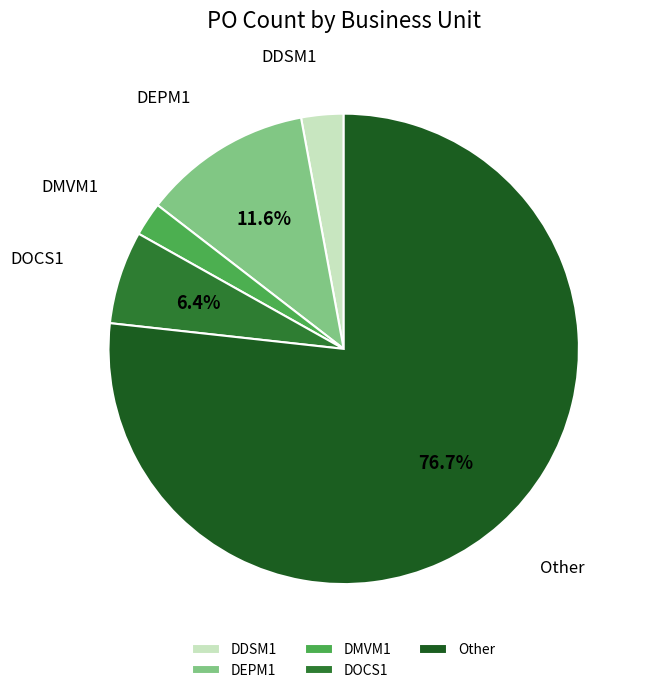

Do DOCS1 and DDSM1 together represent more than half of the pie?

No